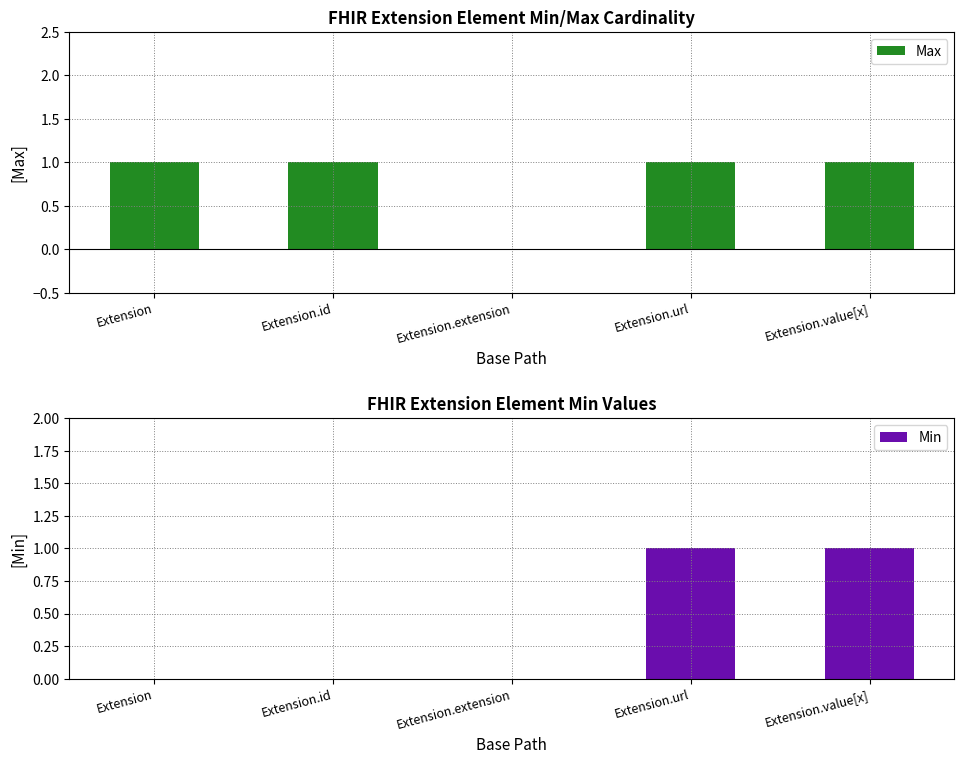

The Min series shows 0 at Extension.extension. True or false?

True